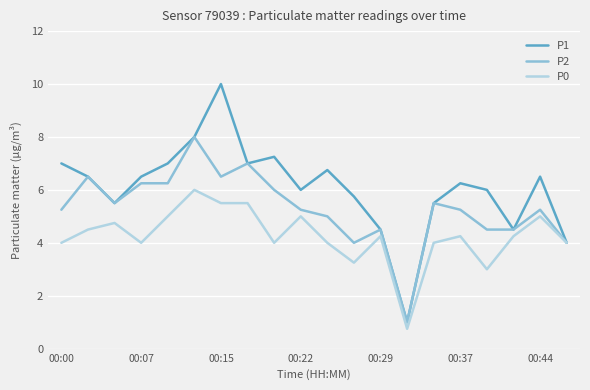

Which series has the largest total across all categories?

P1